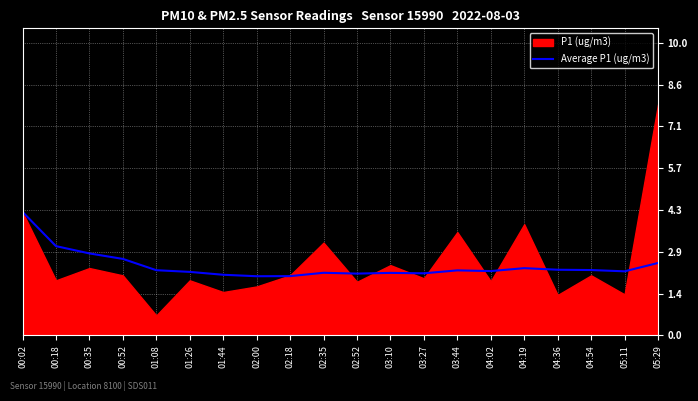

The value of Average P1 (ug/m3) at 04:02 is 1.5. True or false?

False